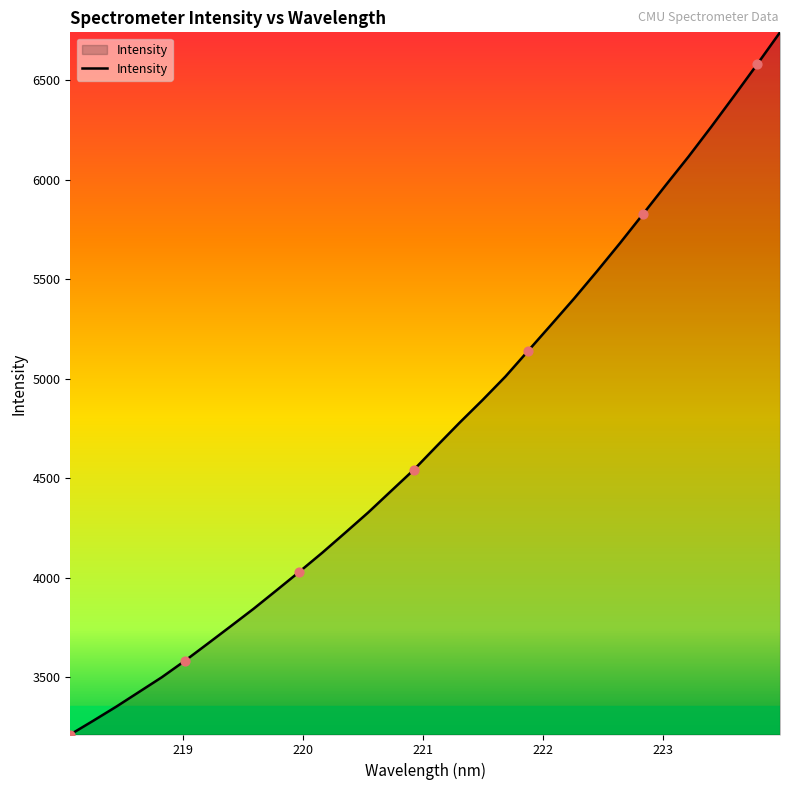

What is the maximum value shown in the chart?

6740.0